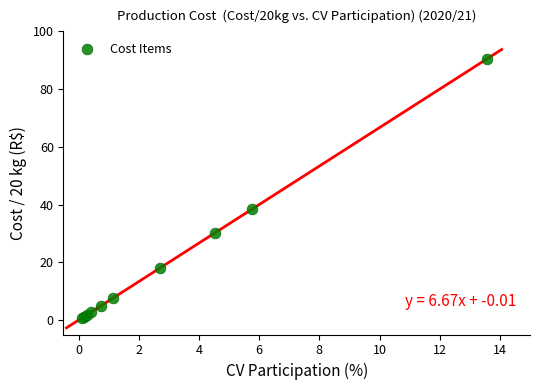

What Y value in the scatter plot is closest to 45?

38.3